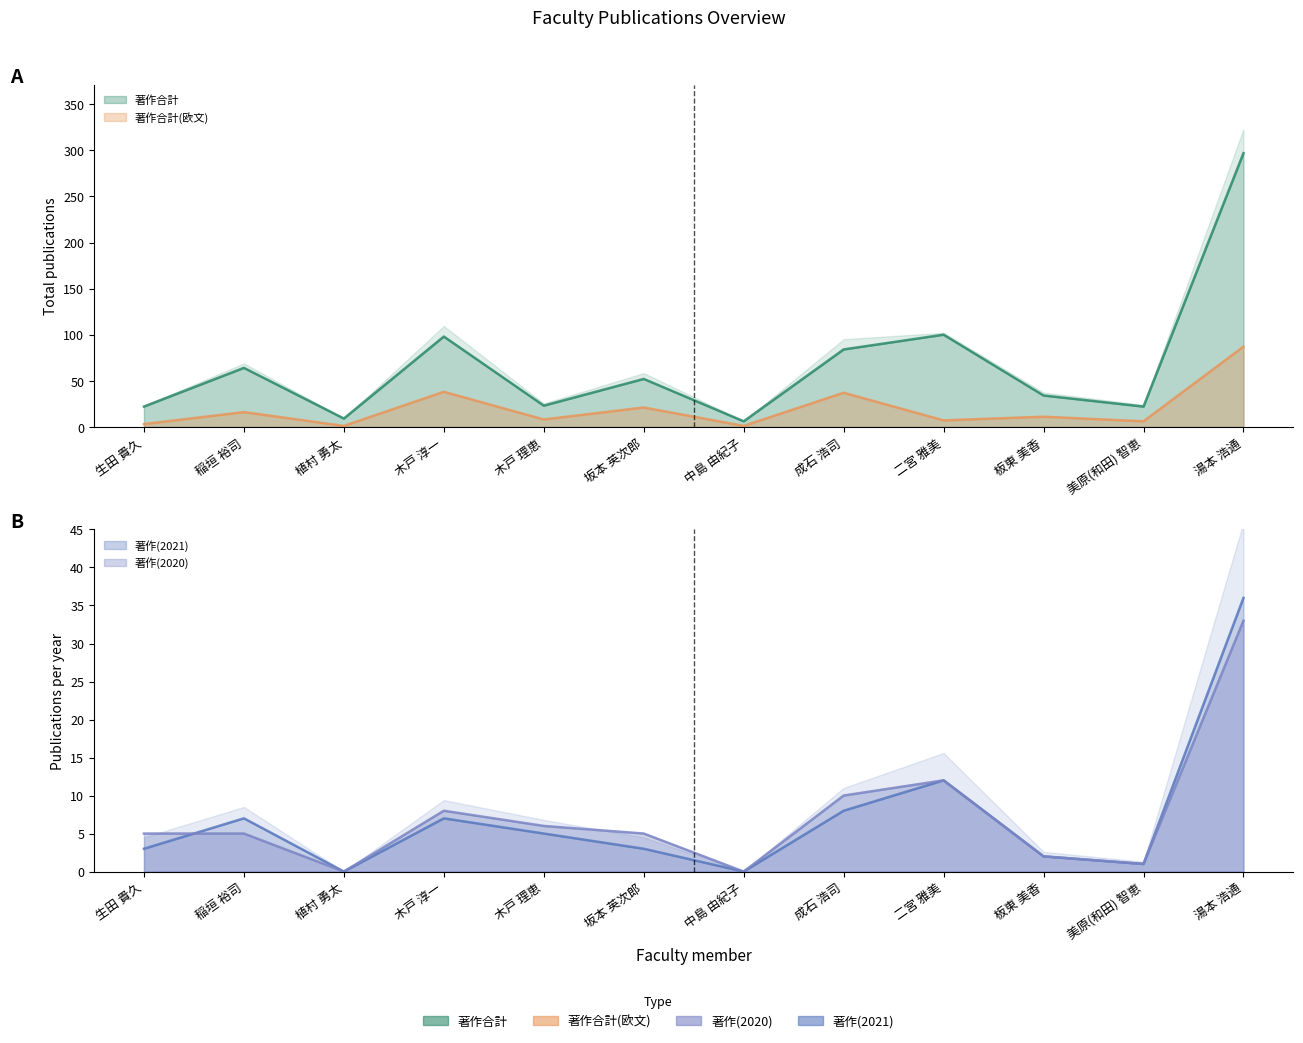

Which series has the widest spread of values?

著作合計